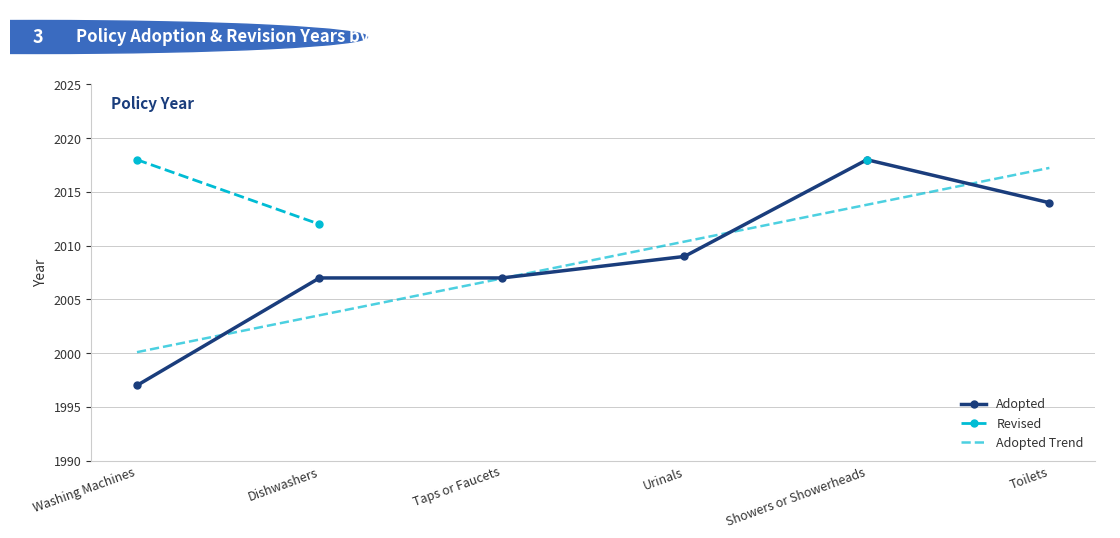

Is it true that Adopted equals 723.3 at Urinals?

False